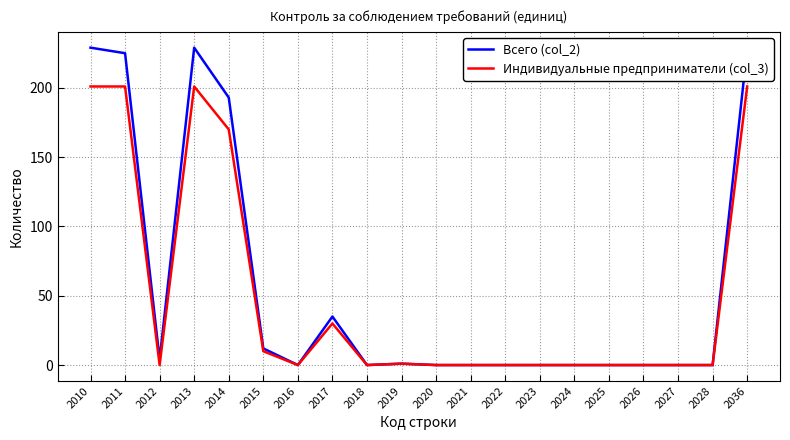

Rank the series by their average value, from lowest to highest.

Индивидуальные предприниматели (col_3), Всего (col_2)